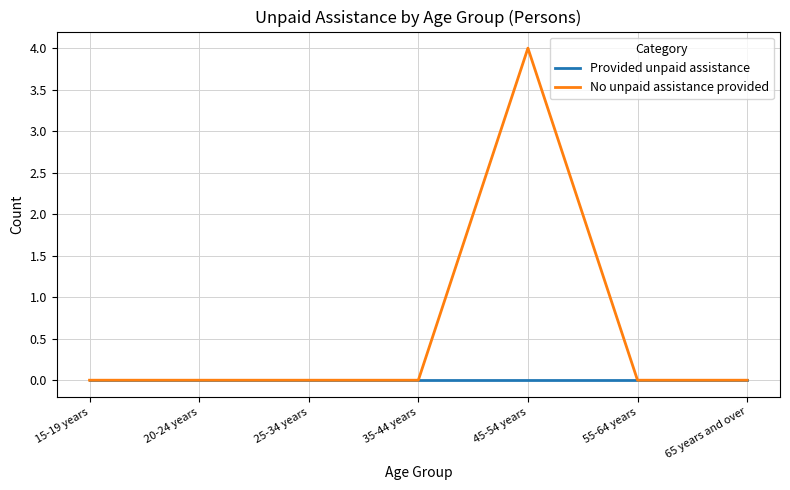

How many lines are shown in the chart?

2